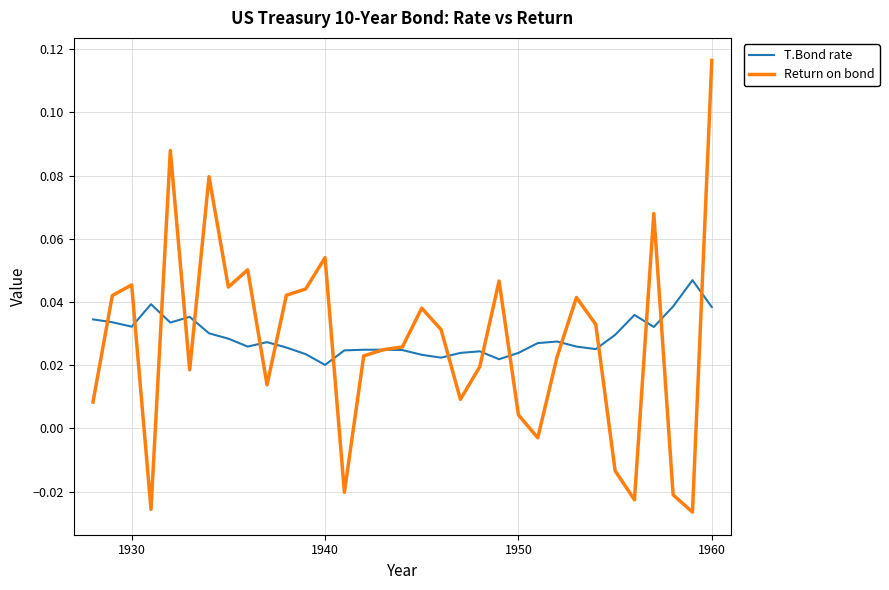

Which series has the widest spread of values?

Return on bond